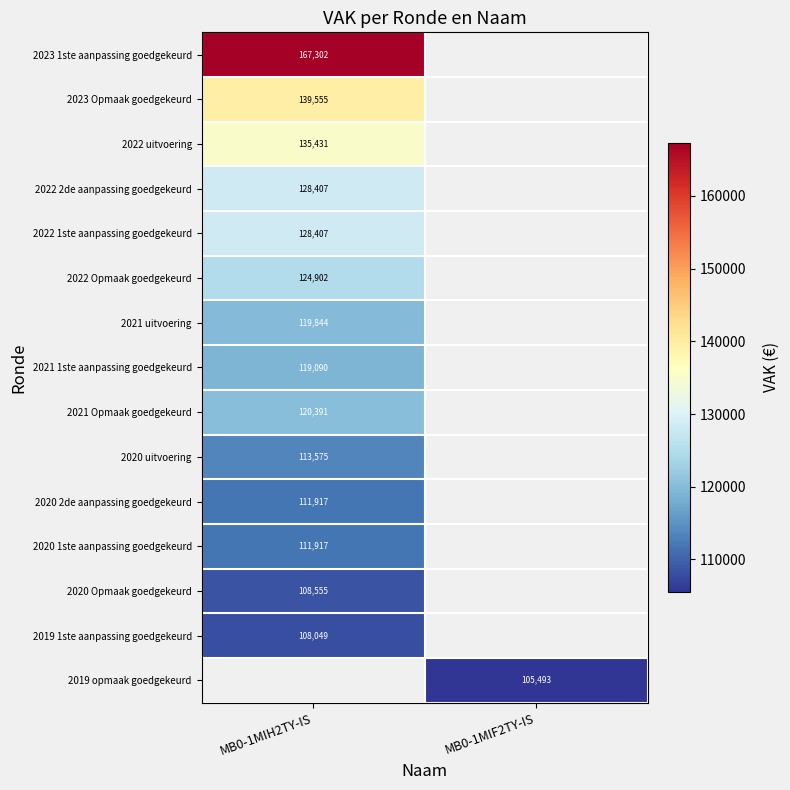

The 2022 1ste aanpassing goedgekeurd series shows 230592 at MB0-1MIH2TY-IS. True or false?

False